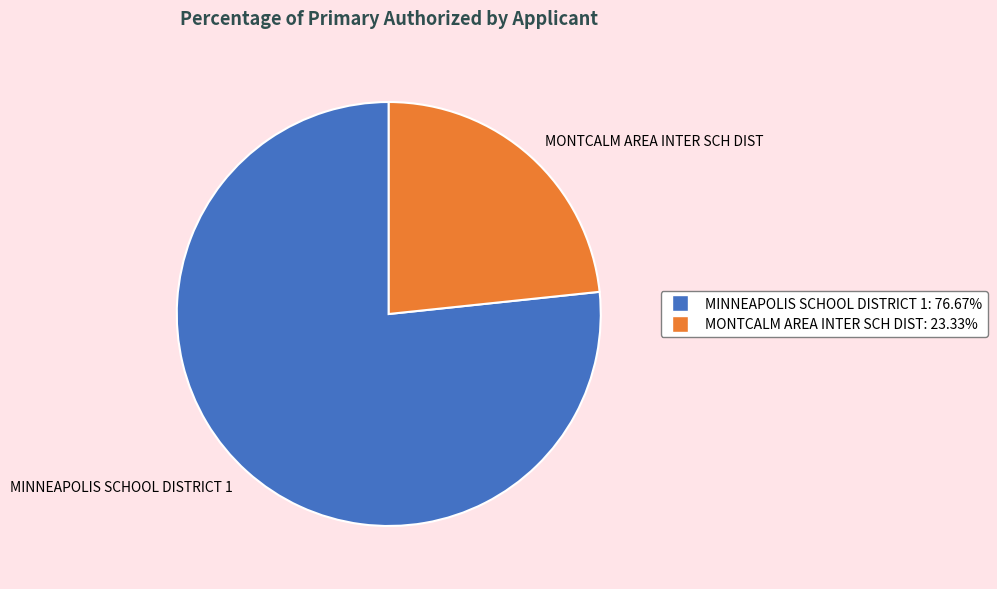

What is the largest slice in the pie chart?

MINNEAPOLIS SCHOOL DISTRICT 1